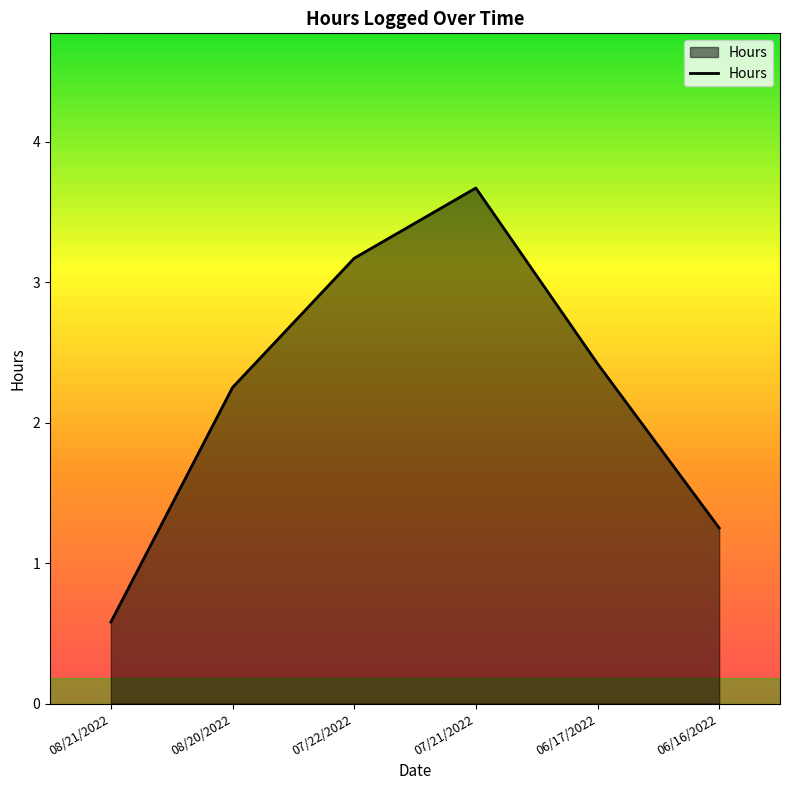

Count the number of data series in this chart.

1